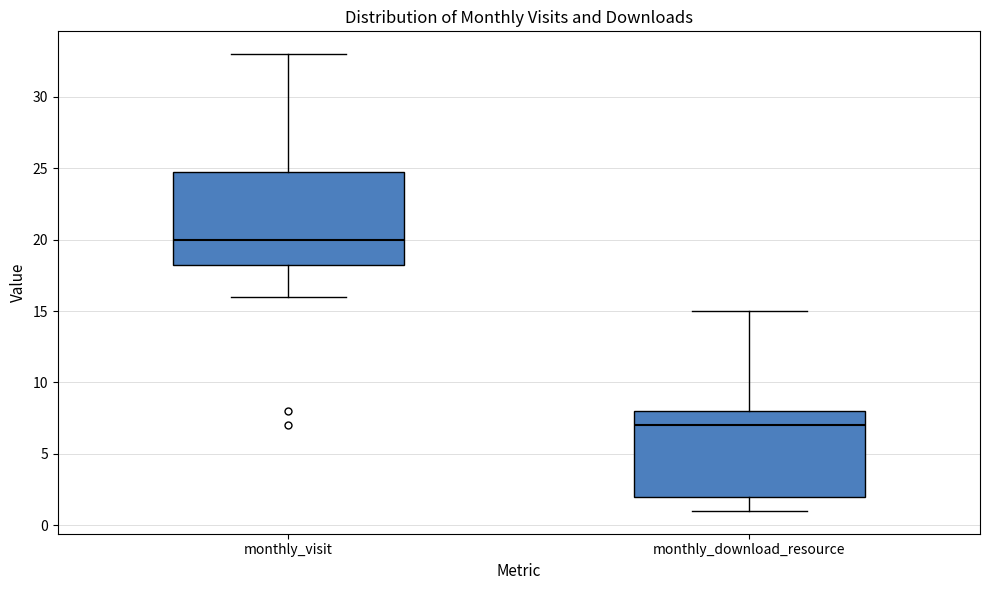

Which box is the tallest, from its lower edge to its upper edge?

monthly_visit